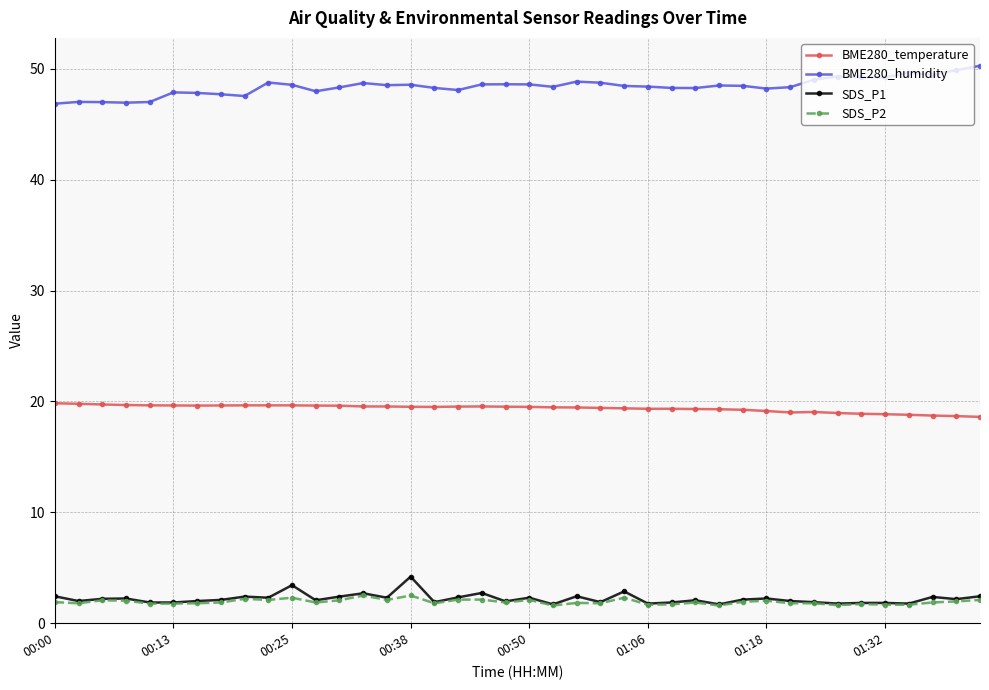

What is the value of the SDS_P1 point at the 38th from the left?

2.4